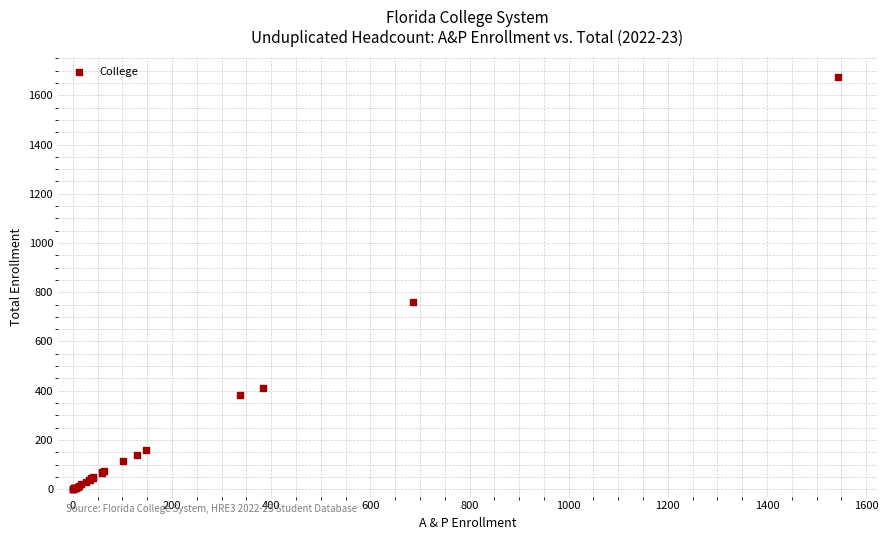

What Y value in the scatter plot is closest to 836?

762